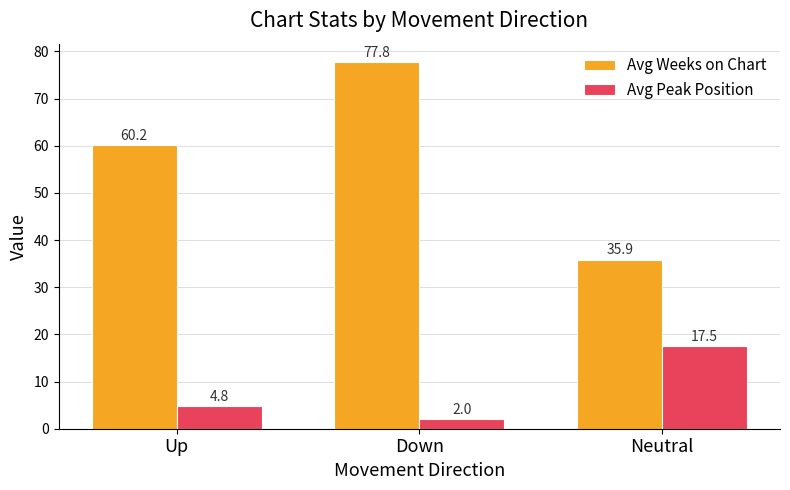

At Neutral, list the series in order from largest to smallest.

Avg Weeks on Chart, Avg Peak Position